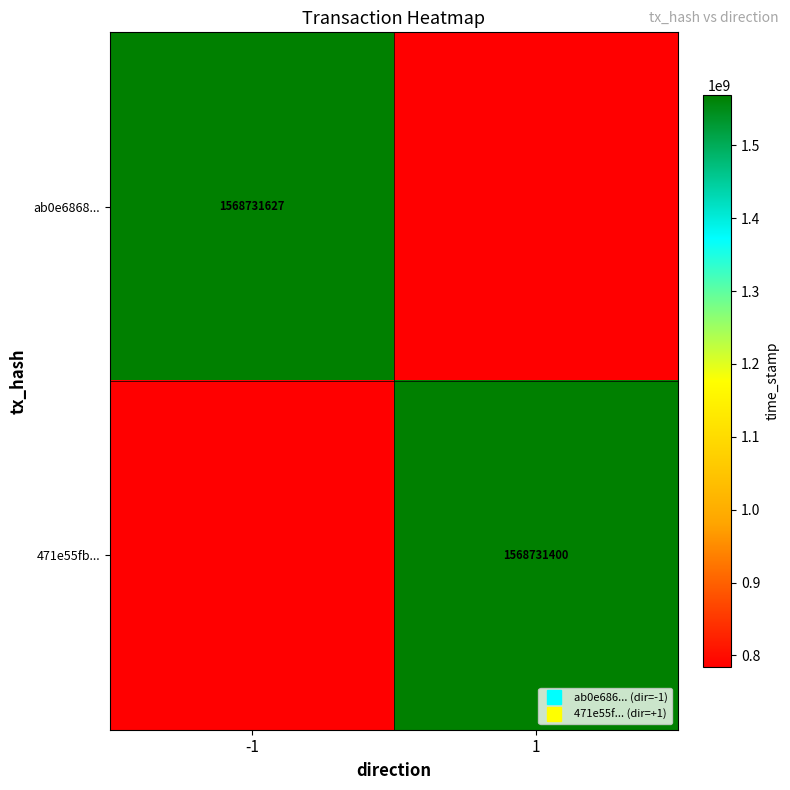

Rank the categories by 471e55fb... value from lowest to highest.

-1, 1